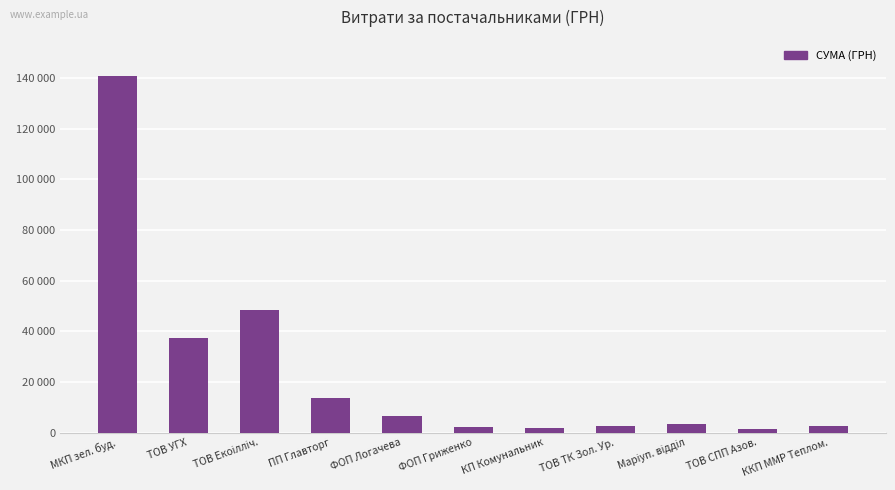

True or false: the data shows 2584.0 at ККП ММР Теплом..

True